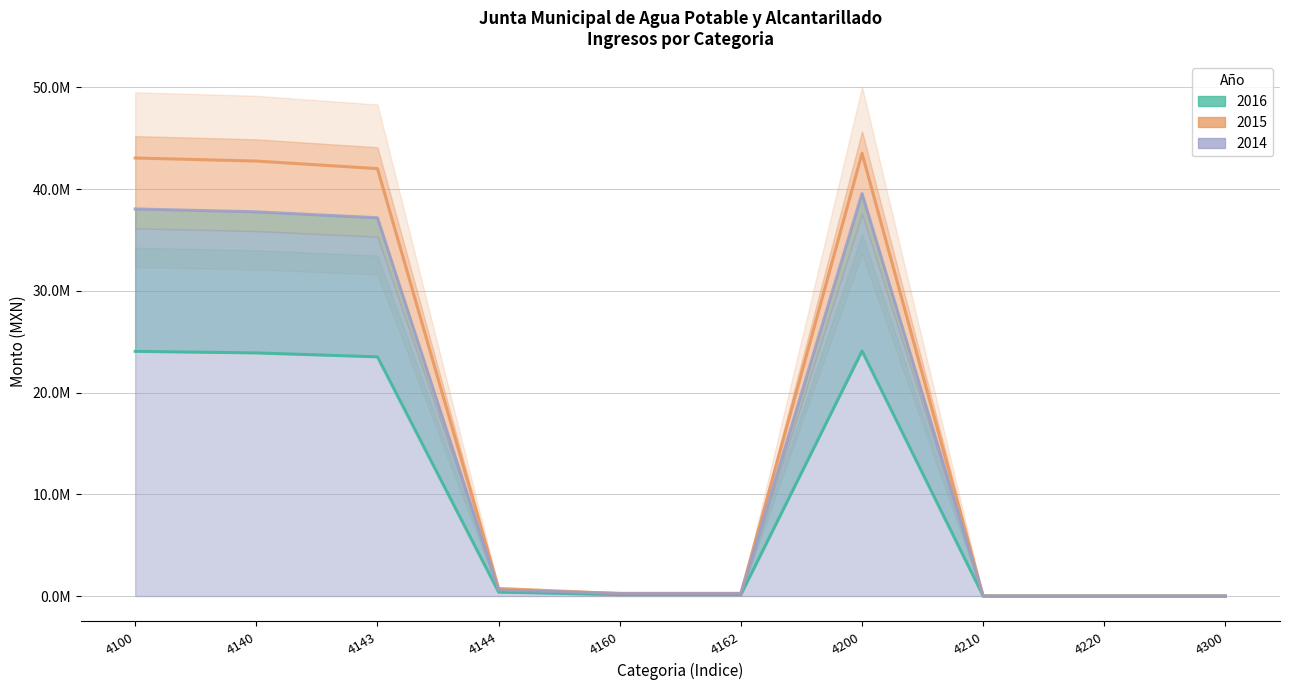

Does the chart display data point markers on the line(s)?

No